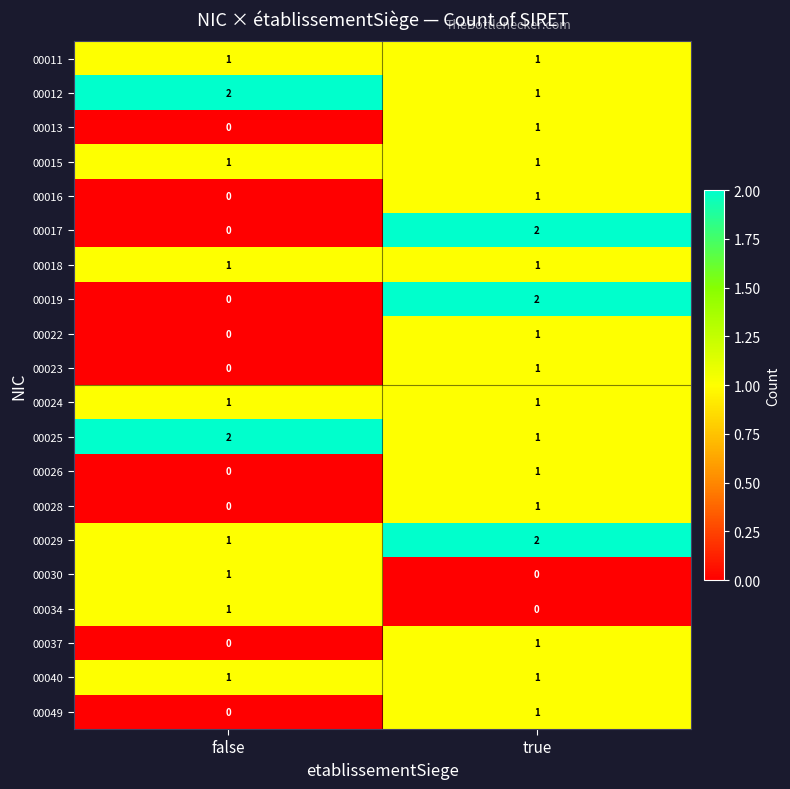

At which label is 00028 closest to 0?

false